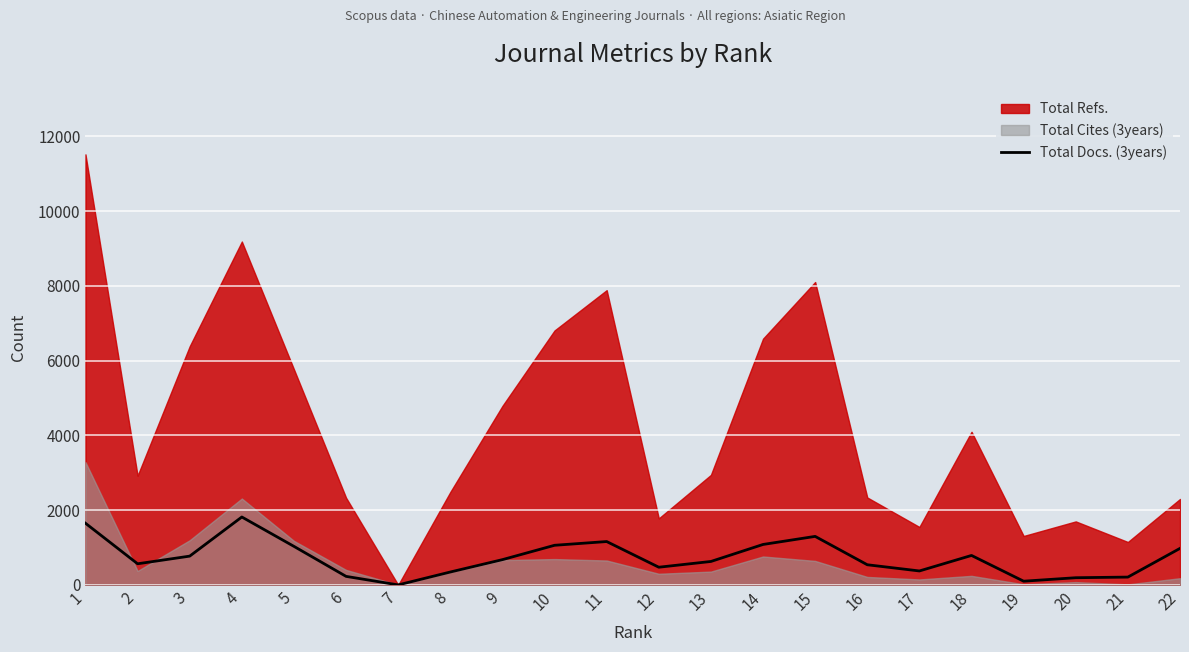

Reading left to right, what are all the values shown in this chart?

1=1650	2=565	3=770	4=1817	5=1031	6=228	7=0	8=345	9=676	10=1060	11=1160	12=473	13=627	14=1082	15=1298	16=539	17=373	18=788	19=99	20=192	21=209	22=977